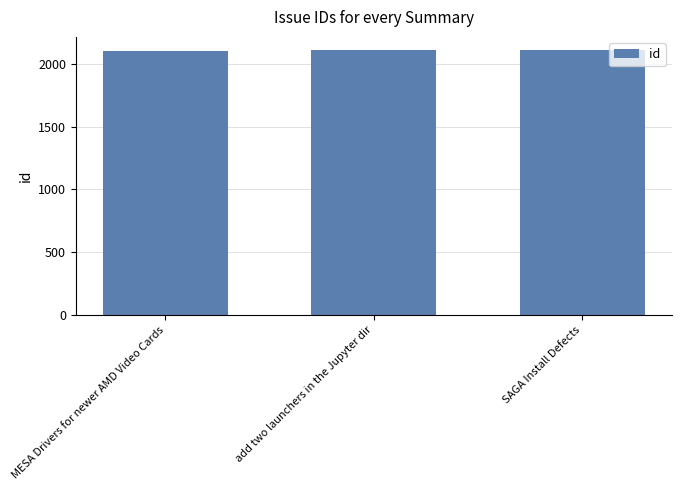

Count the number of categories in the chart.

3